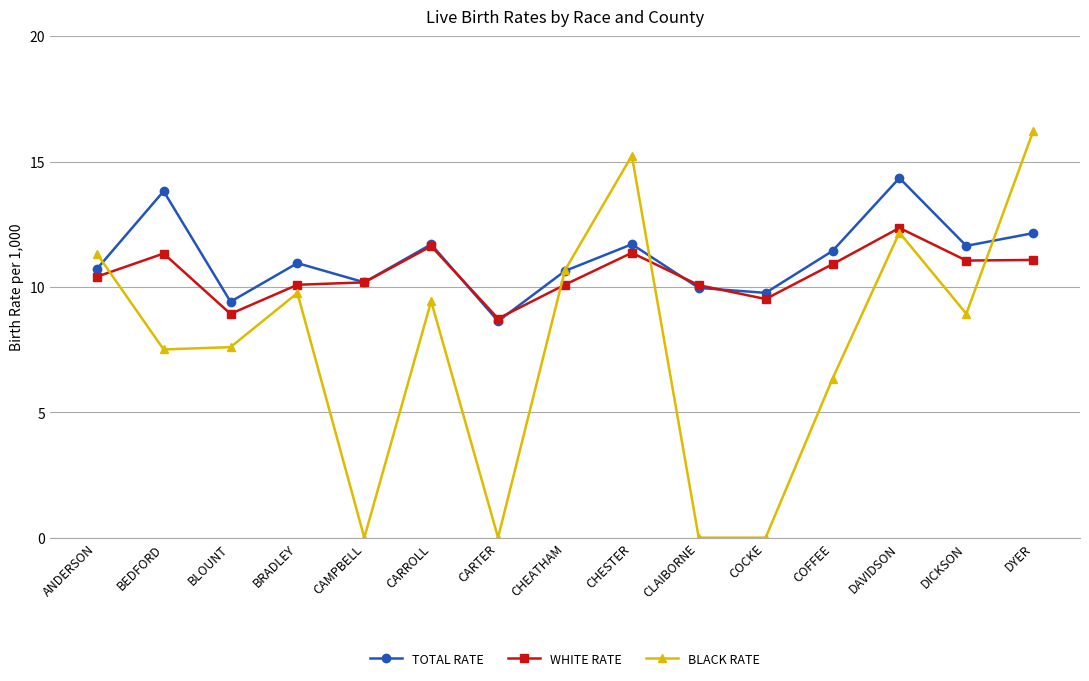

Is it true that BLACK RATE equals 8.9 at DICKSON?

True